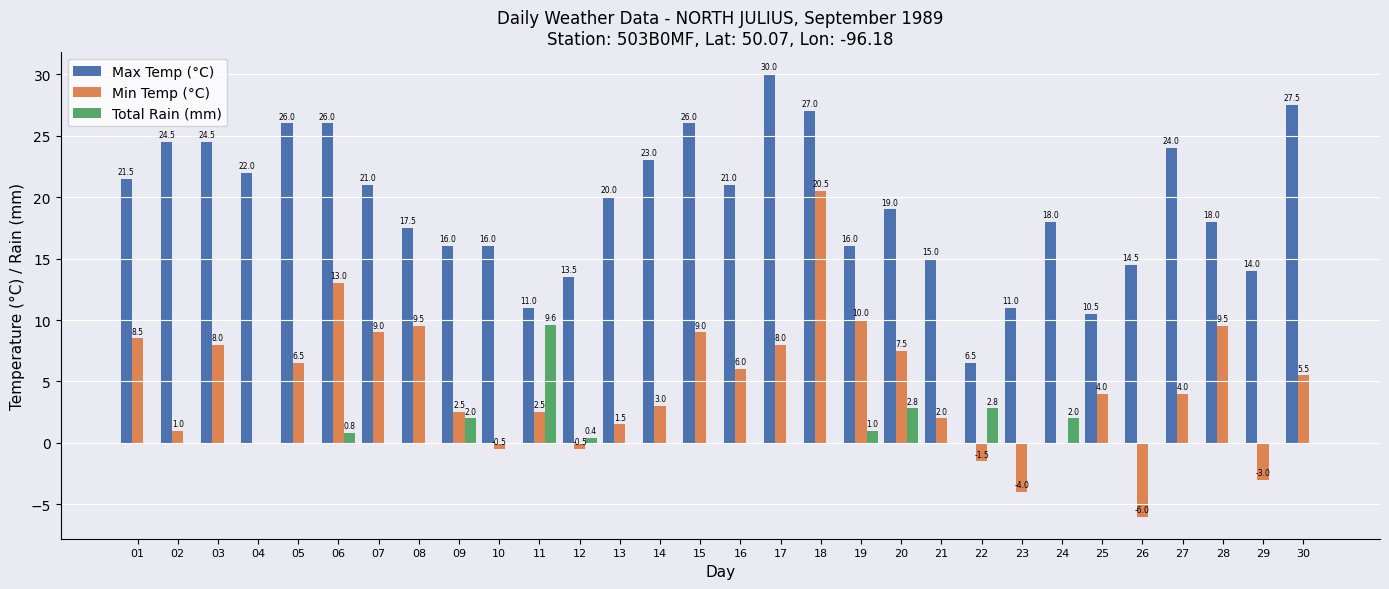

How many distinct data groups are displayed?

3